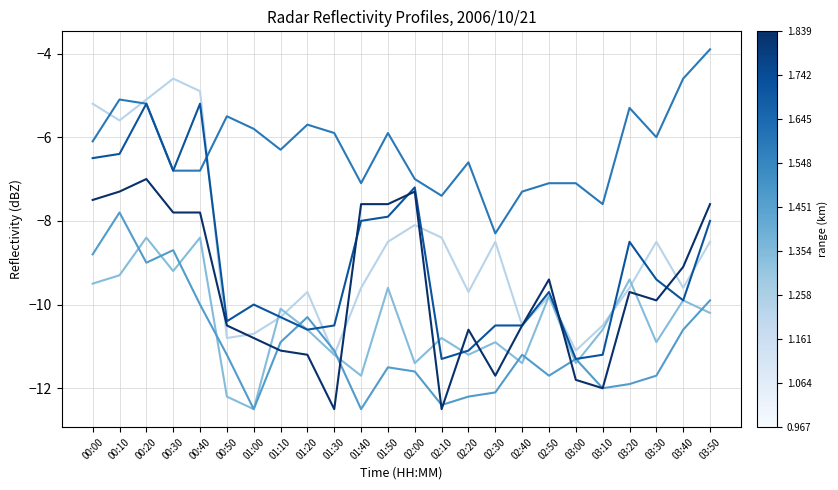

Reading left to right, extract all data points from this chart.

0.967: -5.2	-5.6	-5.1	-4.6	-4.9	-10.8	-10.7	-10.3	-9.7	-11.2	-9.6	-8.5	-8.1	-8.4	-9.7	-8.5	-10.5	-9.8	-11.1	-10.5	-9.6	-8.5	-9.6	-8.5
1.354: -9.5	-9.3	-8.4	-9.2	-8.4	-12.2	-12.5	-10.1	-10.6	-11.2	-11.7	-9.6	-11.4	-10.8	-11.2	-10.9	-11.4	-9.8	-11.4	-10.6	-9.4	-10.9	-9.9	-10.2
1.258: -8.8	-7.8	-9.0	-8.7	-10.0	-11.2	-12.5	-10.9	-10.3	-11.1	-12.5	-11.5	-11.6	-12.4	-12.2	-12.1	-11.2	-11.7	-11.3	-12.0	-11.9	-11.7	-10.6	-9.9
1.839: -6.1	-5.1	-5.2	-6.8	-6.8	-5.5	-5.8	-6.3	-5.7	-5.9	-7.1	-5.9	-7.0	-7.4	-6.6	-8.3	-7.3	-7.1	-7.1	-7.6	-5.3	-6.0	-4.6	-3.9
1.064: -6.5	-6.4	-5.2	-6.8	-5.2	-10.4	-10.0	-10.3	-10.6	-10.5	-8.0	-7.9	-7.2	-11.3	-11.1	-10.5	-10.5	-9.7	-11.3	-11.2	-8.5	-9.4	-9.9	-8.0
1.161: -7.5	-7.3	-7.0	-7.8	-7.8	-10.5	-10.8	-11.1	-11.2	-12.5	-7.6	-7.6	-7.3	-12.5	-10.6	-11.7	-10.5	-9.4	-11.8	-12.0	-9.7	-9.9	-9.1	-7.6